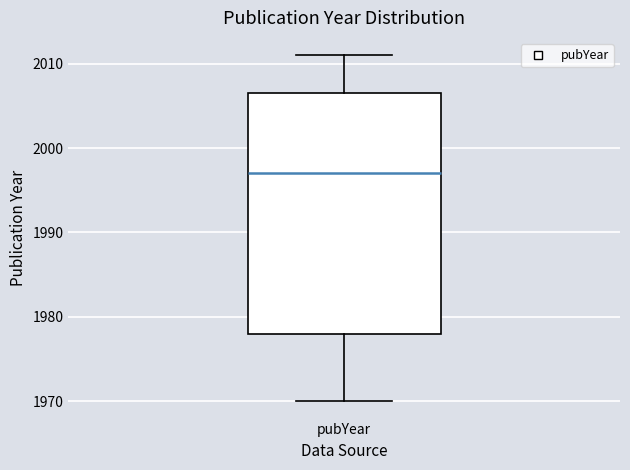

Transcribe this box plot: give where the median line is, the range the box spans, and where the two whiskers end, as read against the y-axis. The values are not printed on the chart, so give them approximately, as read against the axis.

median 1997, box 1978 to 2007, whiskers 1970 to 2011